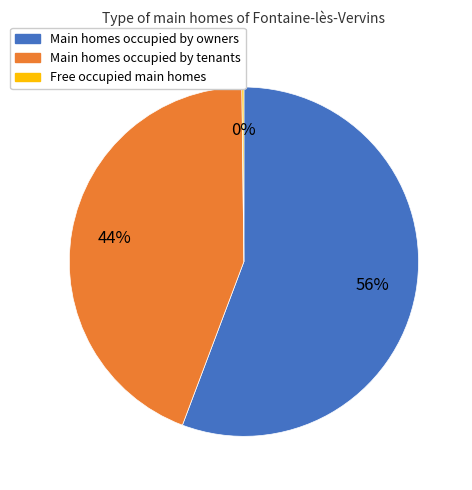

Is there any slice that represents more than half of the pie?

Yes